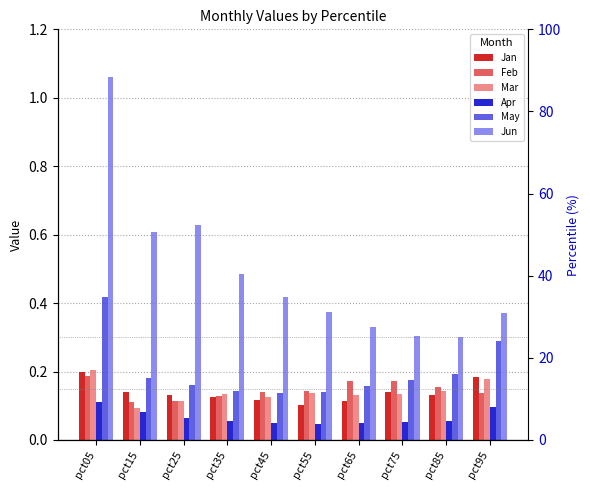

Reading right to left, transcribe all the data shown in this chart.

Jan: 0.2	0.1	0.1	0.1	0.1	0.1	0.1	0.1	0.1	0.2
Feb: 0.1	0.2	0.2	0.2	0.1	0.1	0.1	0.1	0.1	0.2
Mar: 0.2	0.1	0.1	0.1	0.1	0.1	0.1	0.1	0.1	0.2
Apr: 0.1	0.1	0.1	0.1	0.0	0.0	0.1	0.1	0.1	0.1
May: 0.3	0.2	0.2	0.2	0.1	0.1	0.1	0.2	0.2	0.4
Jun: 0.4	0.3	0.3	0.3	0.4	0.4	0.5	0.6	0.6	1.1